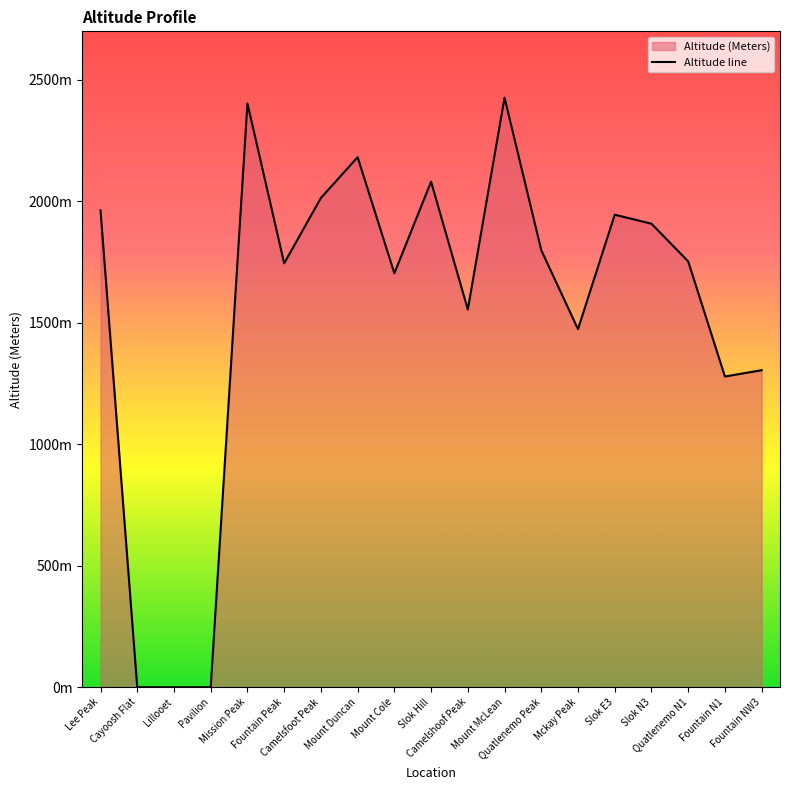

How many interior local peaks (higher than both neighbors) does the data have?

5